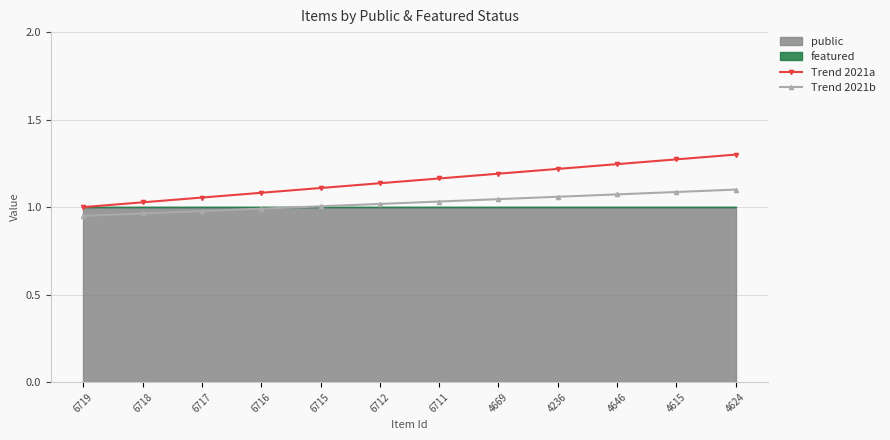

True or false: Trend 2021b has more than 1 interior local peaks.

False